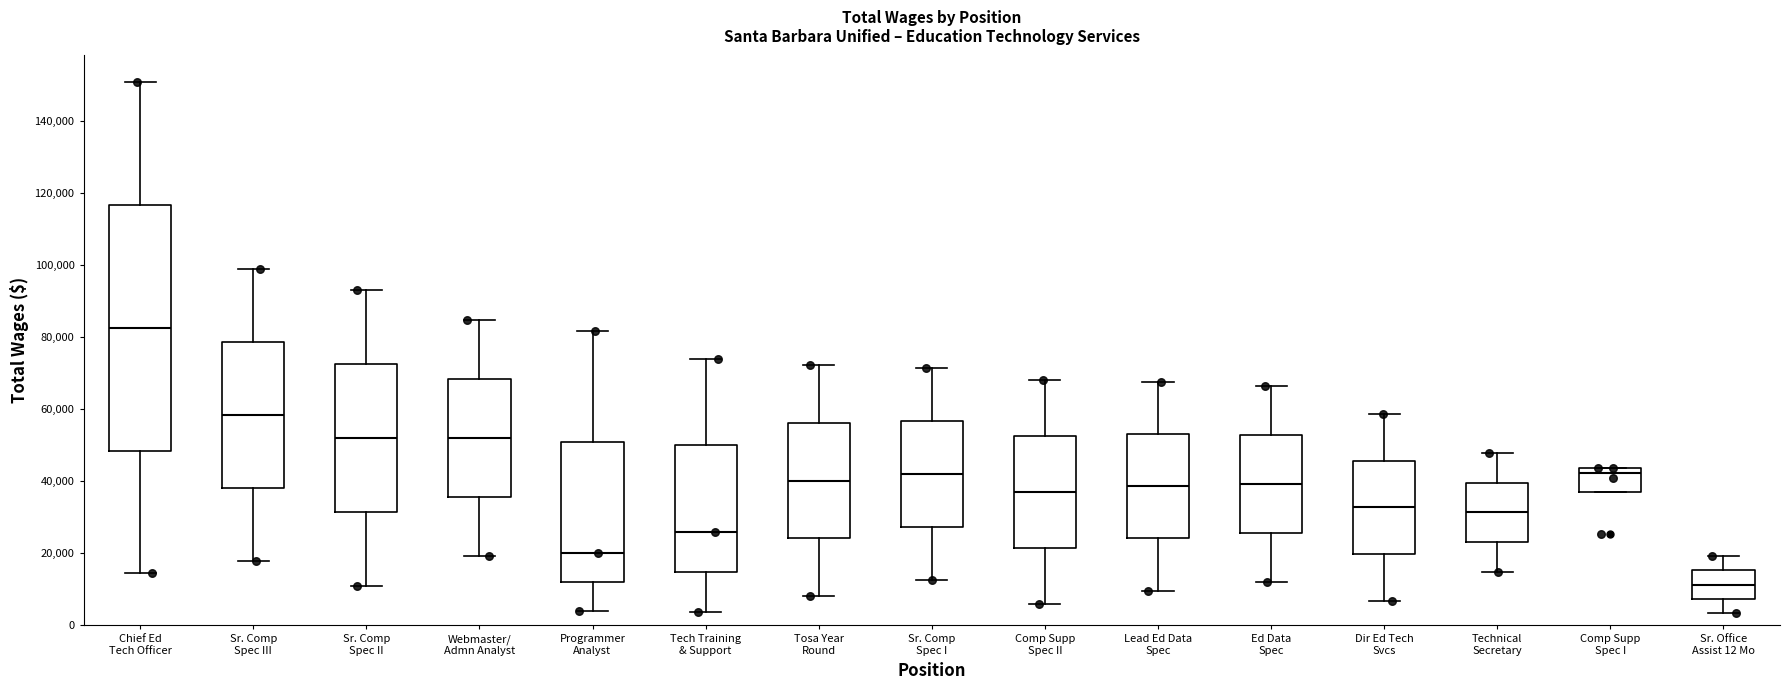

Reading left to right, transcribe this box plot: for each box, give where its median line is, the range the box spans, and where its two whiskers end, as read against the y-axis. The values are not printed on the chart, so give them approximately, as read against the axis.

Chief Ed Tech Officer: median 82000, box 48000 to 116000, whiskers 14000 to 150000
Sr. Comp Spec III: median 58000, box 38000 to 78000, whiskers 18000 to 100000
Sr. Comp Spec II: median 52000, box 32000 to 72000, whiskers 10000 to 94000
Webmaster/ Admn Analyst: median 52000, box 36000 to 68000, whiskers 20000 to 84000
Programmer Analyst: median 20000, box 12000 to 50000, whiskers 4000 to 82000
Tech Training & Support: median 26000, box 14000 to 50000, whiskers 4000 to 74000
Tosa Year Round: median 40000, box 24000 to 56000, whiskers 8000 to 72000
Sr. Comp Spec I: median 42000, box 28000 to 56000, whiskers 12000 to 72000
Comp Supp Spec II: median 38000, box 22000 to 52000, whiskers 6000 to 68000
Lead Ed Data Spec: median 38000, box 24000 to 54000, whiskers 10000 to 68000
Ed Data Spec: median 40000, box 26000 to 52000, whiskers 12000 to 66000
Dir Ed Tech Svcs: median 32000, box 20000 to 46000, whiskers 6000 to 58000
Technical Secretary: median 32000, box 24000 to 40000, whiskers 14000 to 48000
Comp Supp Spec I: median 42000, box 36000 to 44000, whiskers 36000 to 44000
Sr. Office Assist 12 Mo: median 12000, box 8000 to 16000, whiskers 4000 to 20000